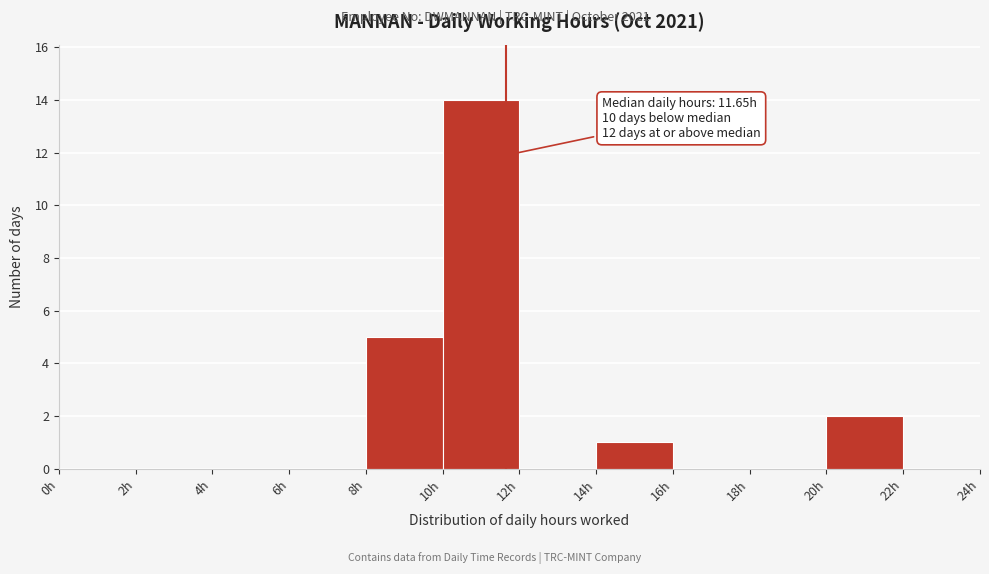

Over which range of the x-axis is the bar tallest?

10 to 12